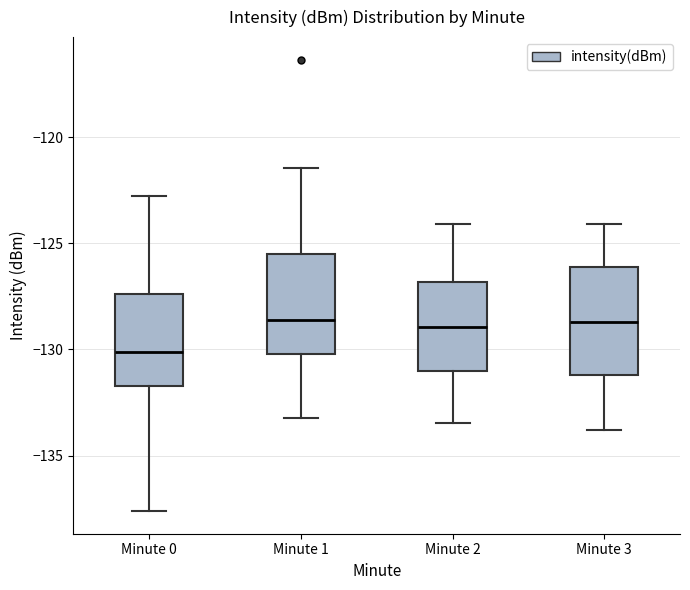

Reading left to right, read every box against the y-axis: the position of its median line, the range the box covers, and the ends of its whiskers. The values are not printed on the chart, so give them approximately, as read against the axis.

Minute 0: median -130.0, box -131.5 to -127.5, whiskers -137.5 to -123.0
Minute 1: median -128.5, box -130.0 to -125.5, whiskers -133.0 to -121.5
Minute 2: median -129.0, box -131.0 to -127.0, whiskers -133.5 to -124.0
Minute 3: median -128.5, box -131.0 to -126.0, whiskers -134.0 to -124.0